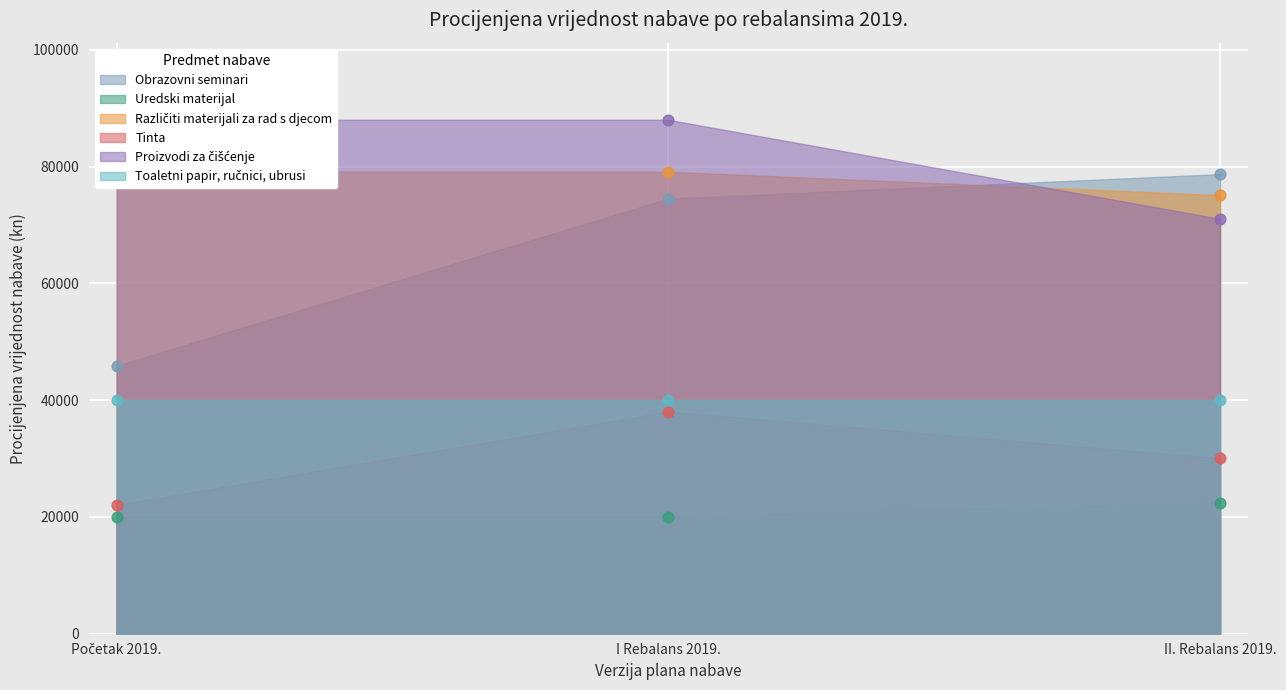

Which series contains the lowest Y value?

Uredski materijal